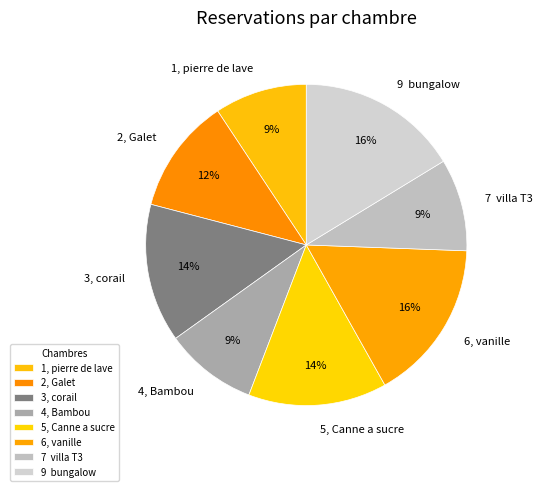

Count the number of slices in the pie.

8